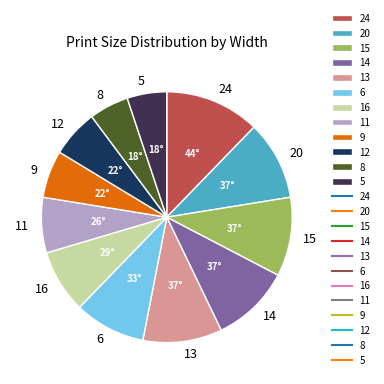

Combined, do 24 and 12 account for over 50%?

No